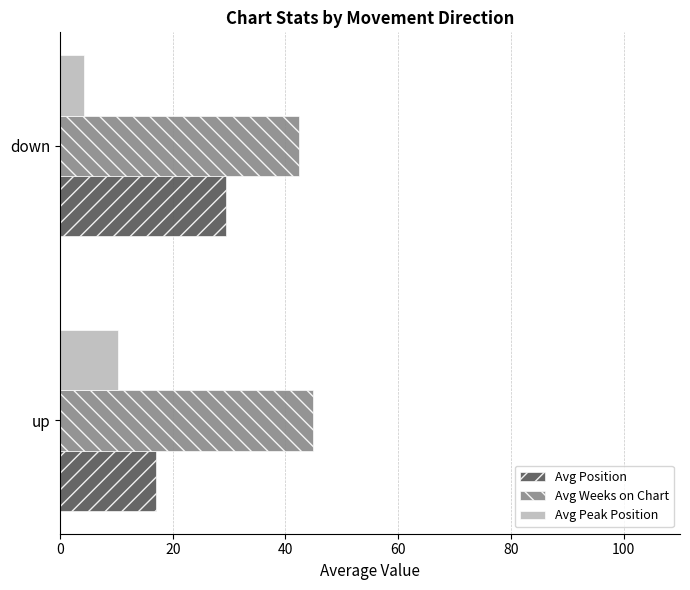

List the labels in order of Avg Weeks on Chart value, largest first.

up, down